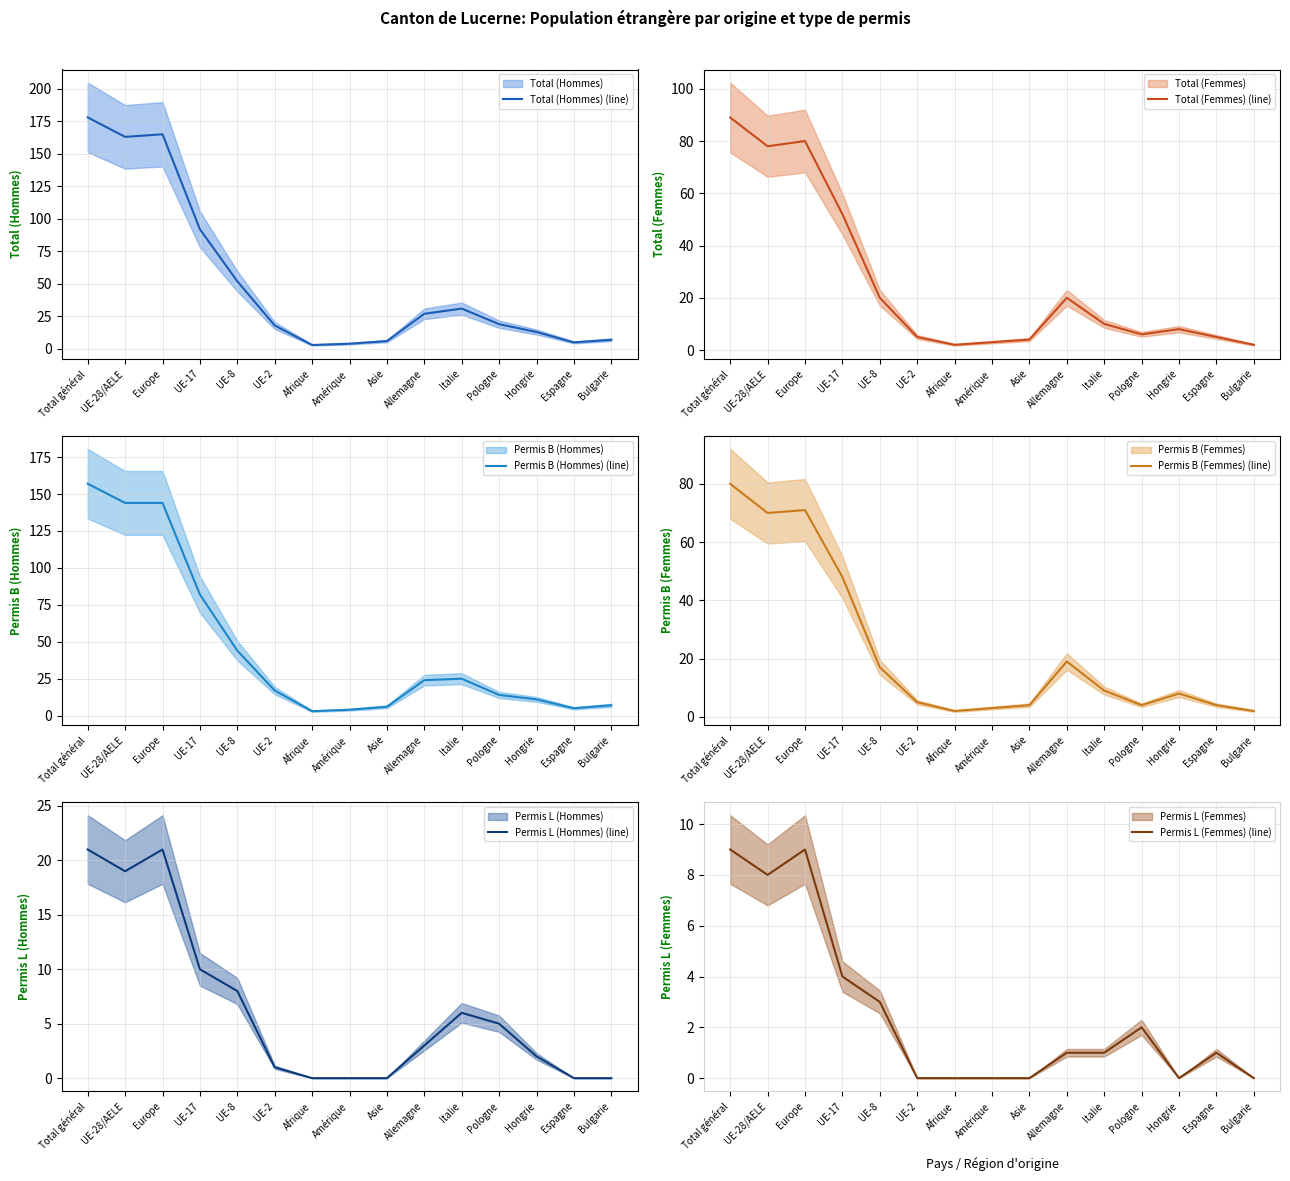

Between which two adjacent categories do Permis L (Femmes) (line) and Permis L (Hommes) (line) first intersect?

Hongrie and Espagne